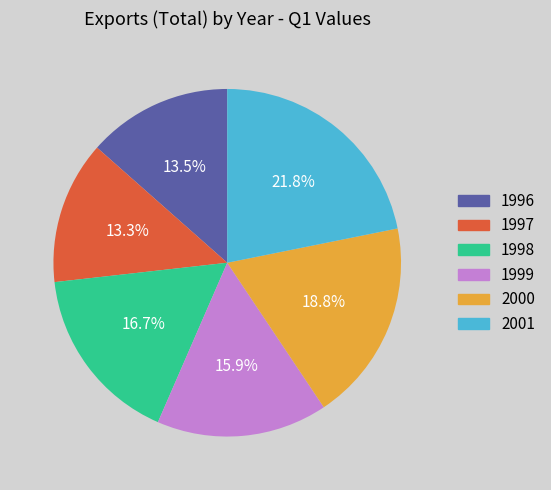

Combined, do 2001 and 1999 account for over 50%?

No